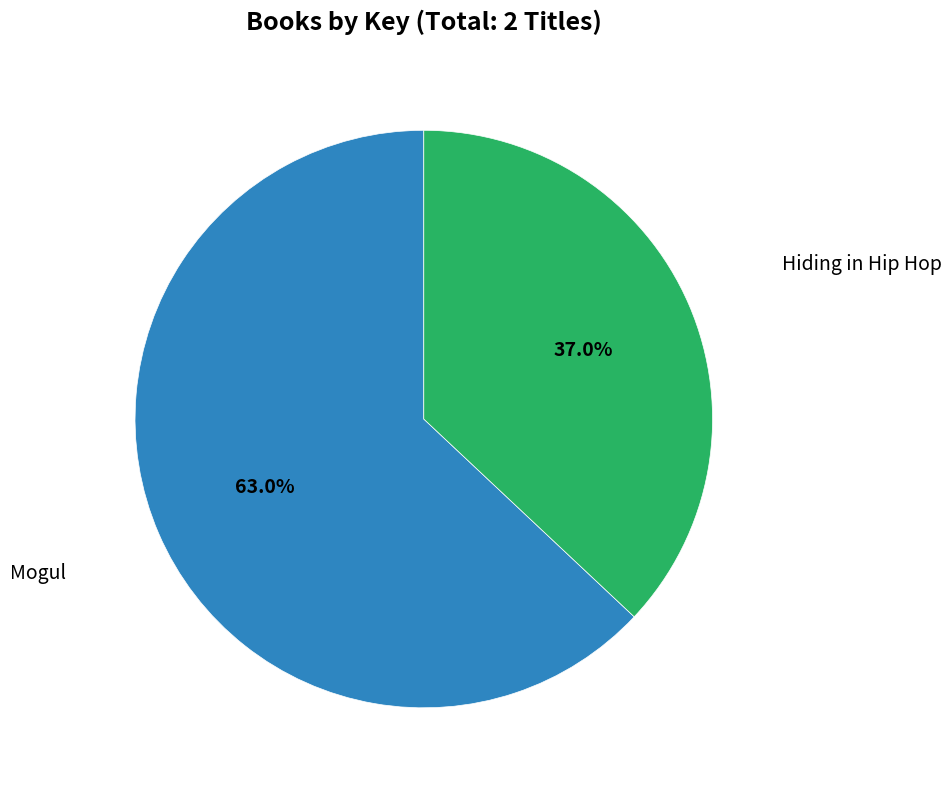

Is there a majority slice in this chart?

Yes